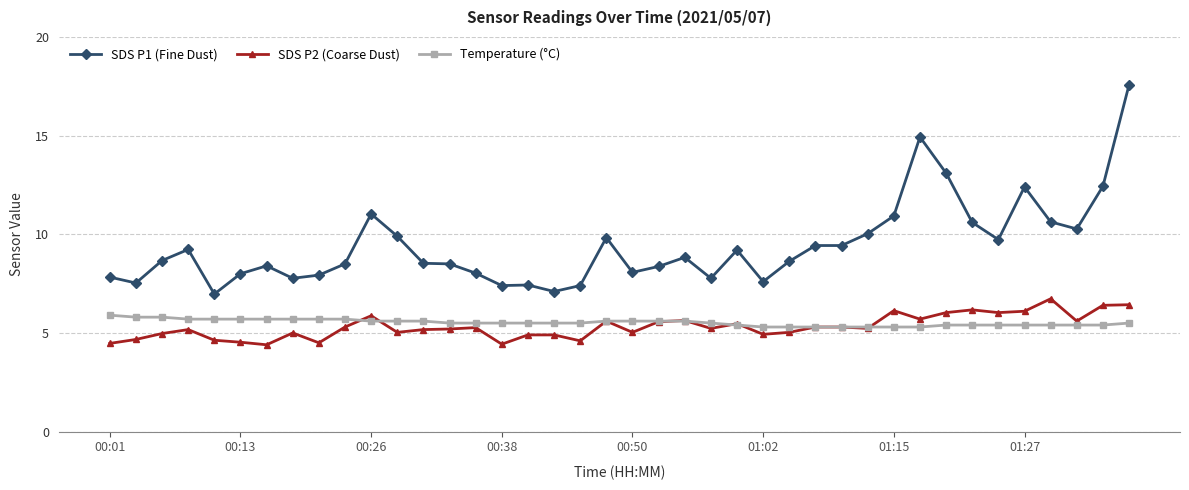

Which series has the largest total across all categories?

SDS P1 (Fine Dust)